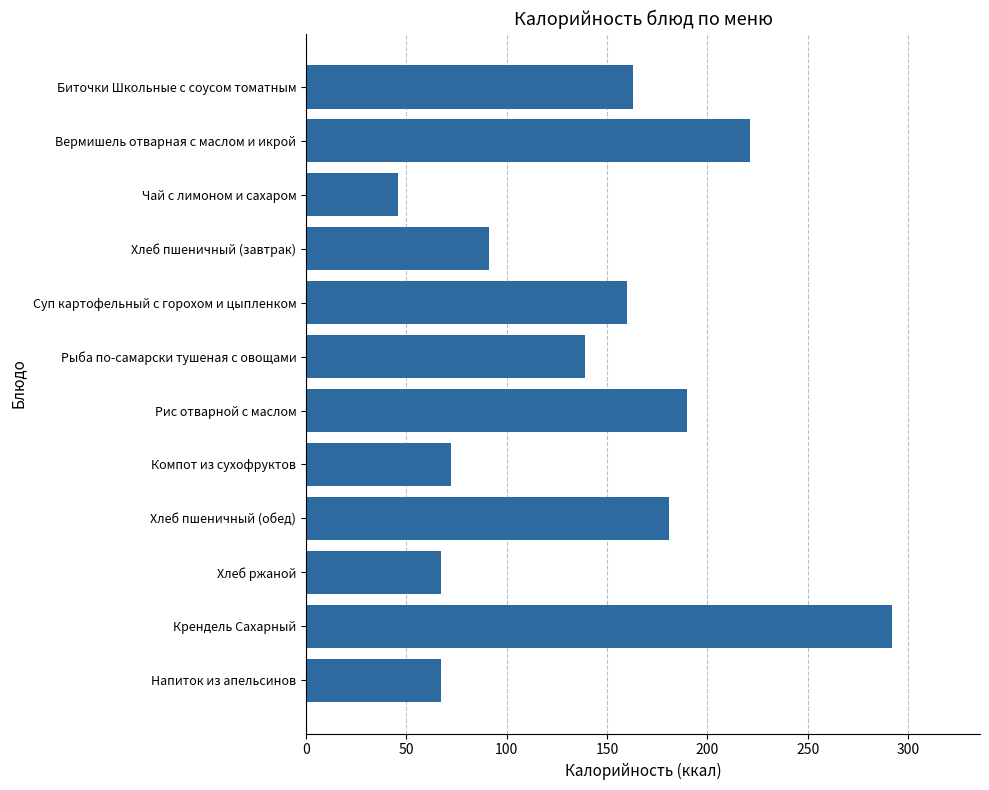

How many values are below 160?

6